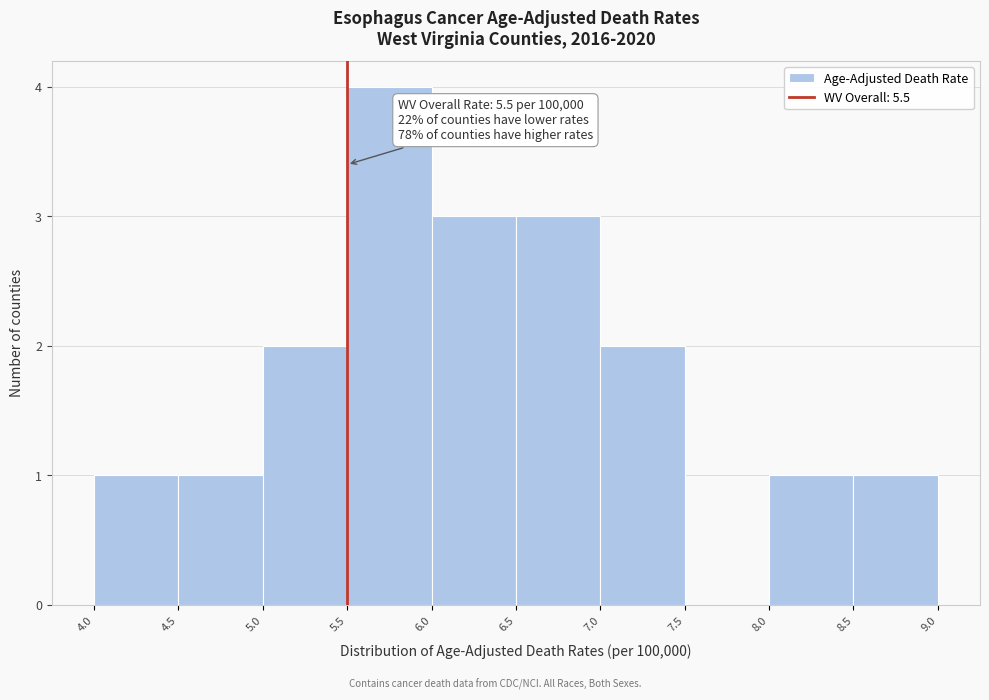

Over which range of the x-axis is the bar tallest?

5.5 to 6.0